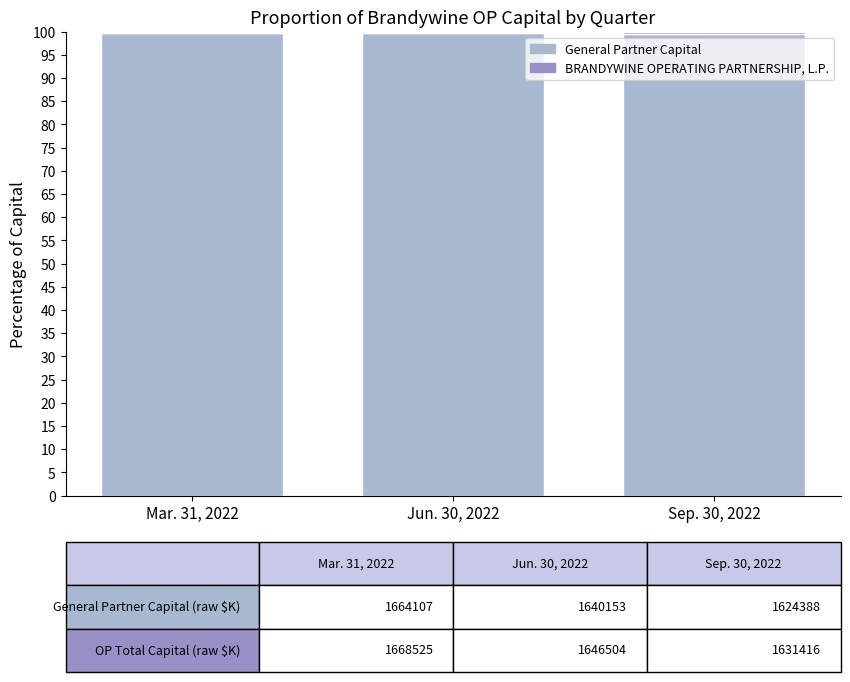

Is it true that General Partner Capital equals 99.6 at Sep. 30, 2022?

True